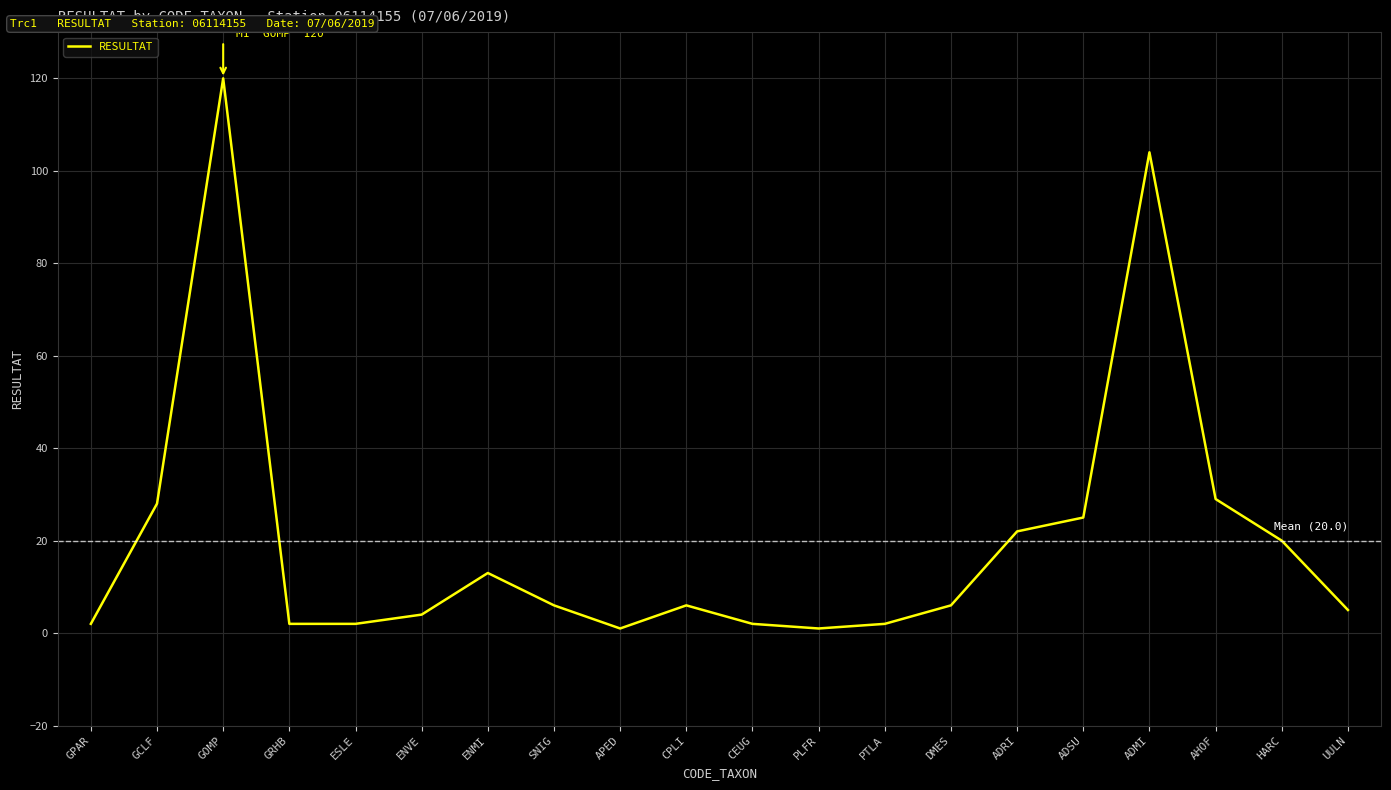

What is the maximum value shown in the chart?

120